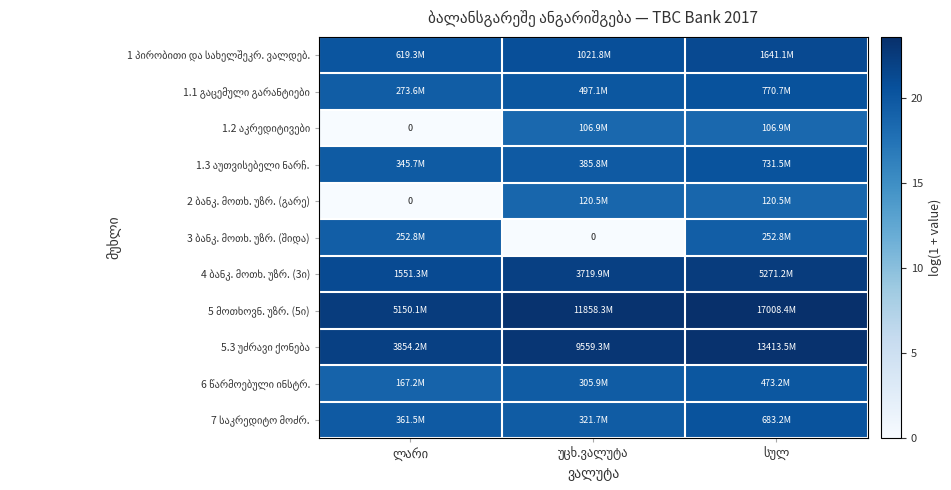

True or false: 4 ბანკ. მოთხ. უზრ. (3ი) has a value of 34.9 at სულ.

False